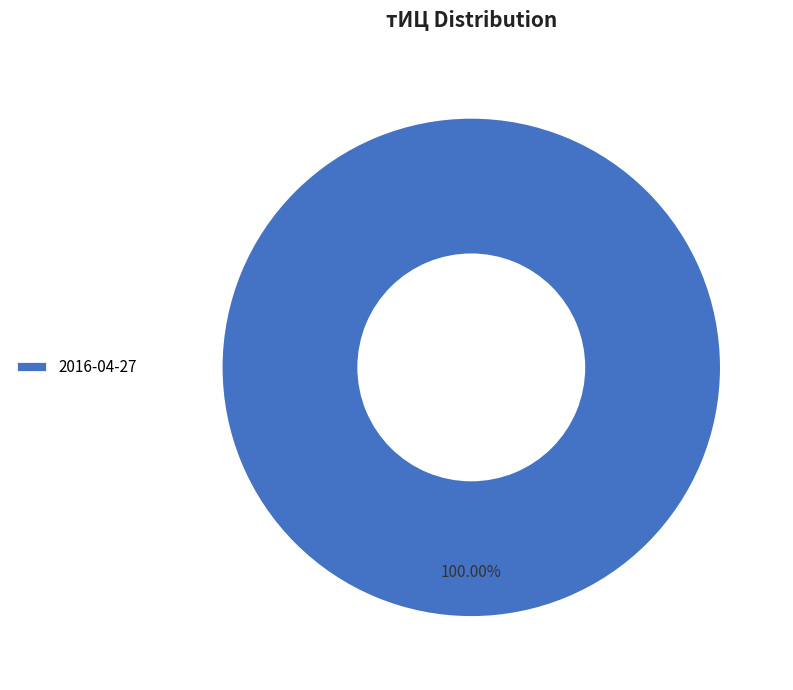

How many segments does this pie chart have?

1